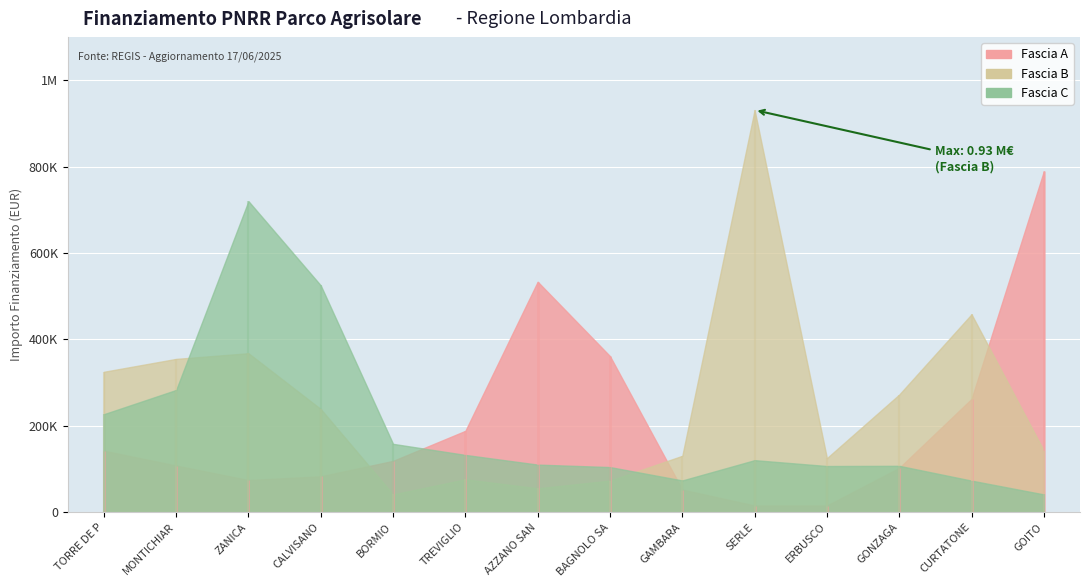

Between TORRE DE PICENARDI and AZZANO SAN PAOLO, which series saw the biggest shift?

Fascia A